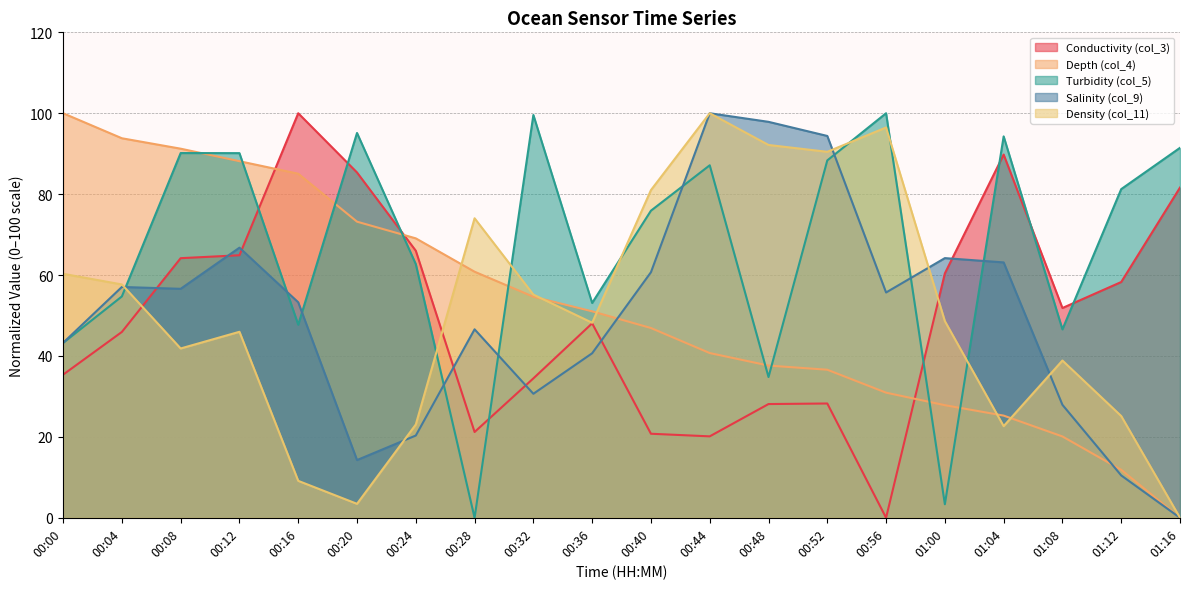

True or false: col_3 has a value of 85.4 at 01:08.

False